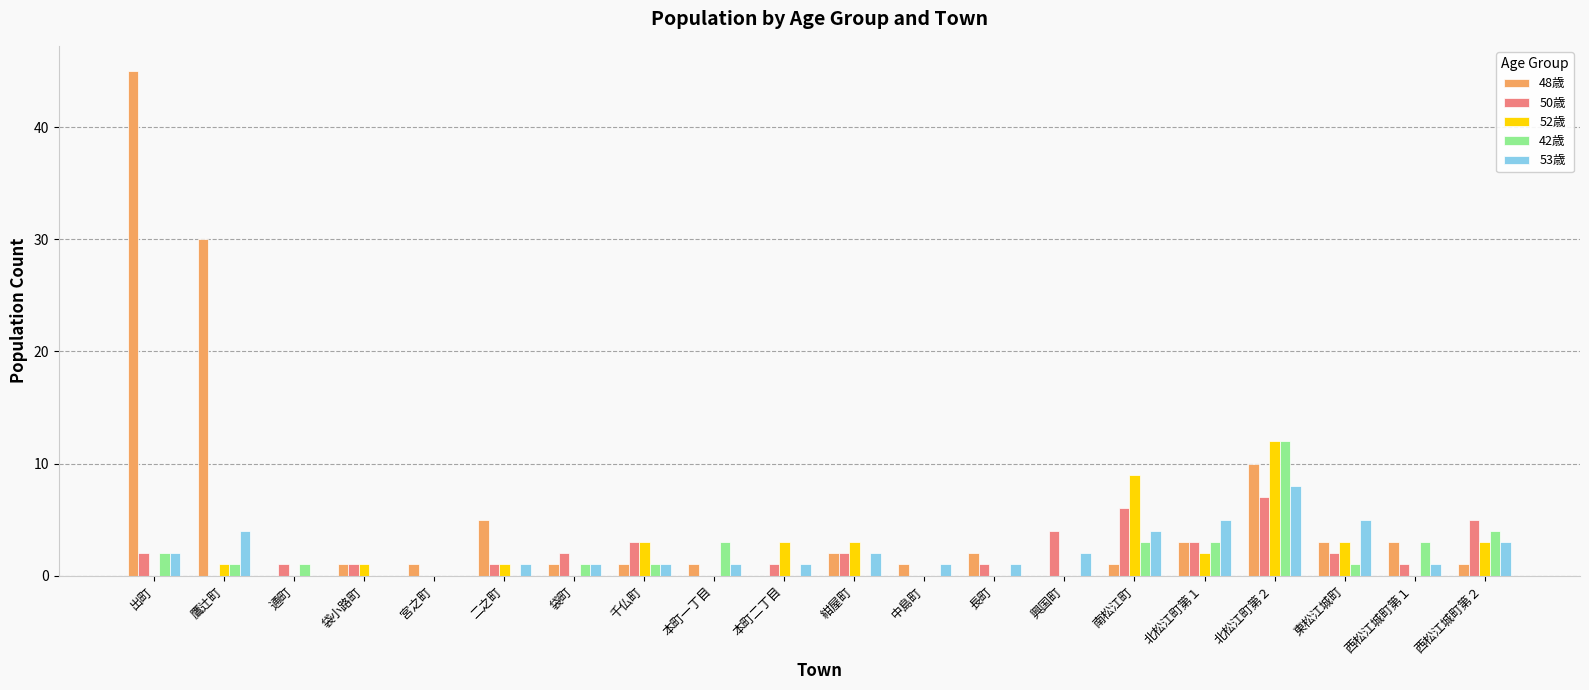

What are all the series names shown in the legend?

48歳, 50歳, 52歳, 42歳, 53歳